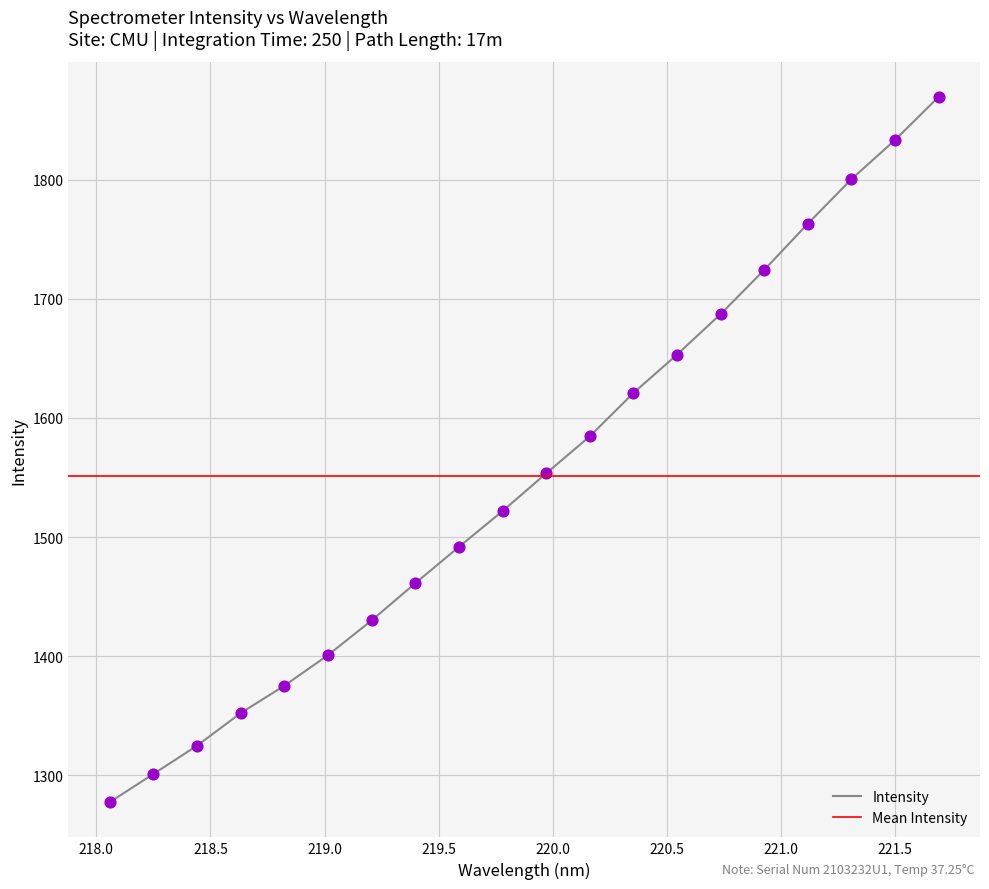

Approximately how many times larger is the value at 220.9264 compared to 218.2508?

1.3